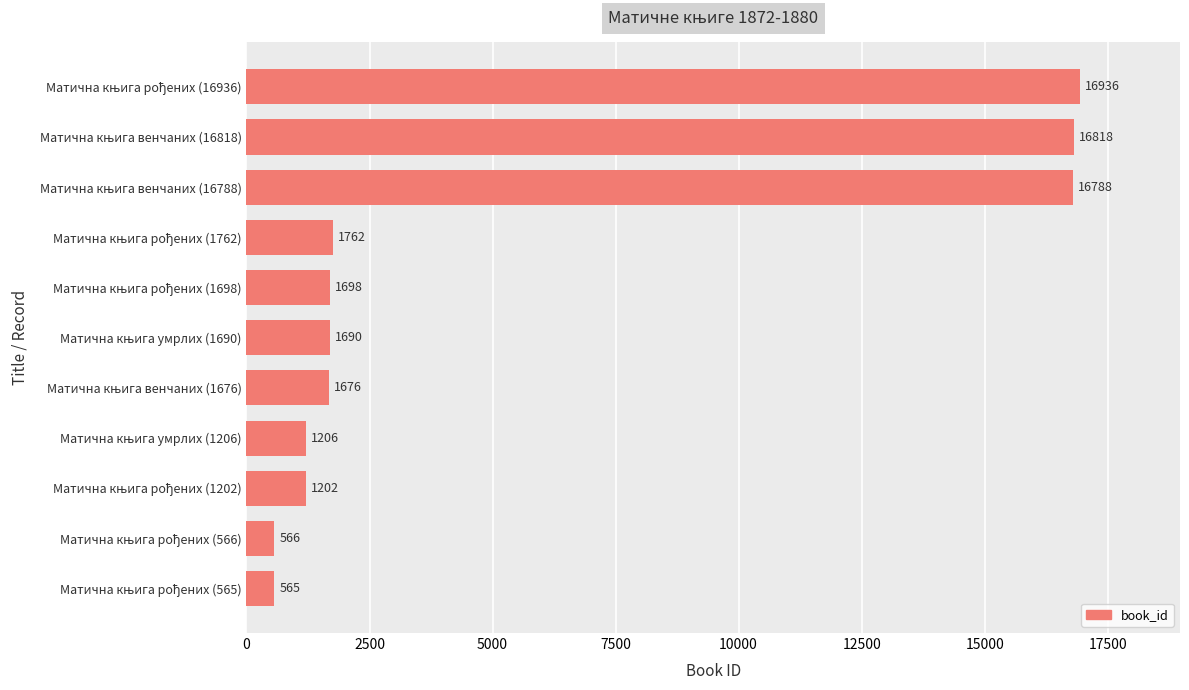

What is the difference between the maximum and second lowest values?

16370